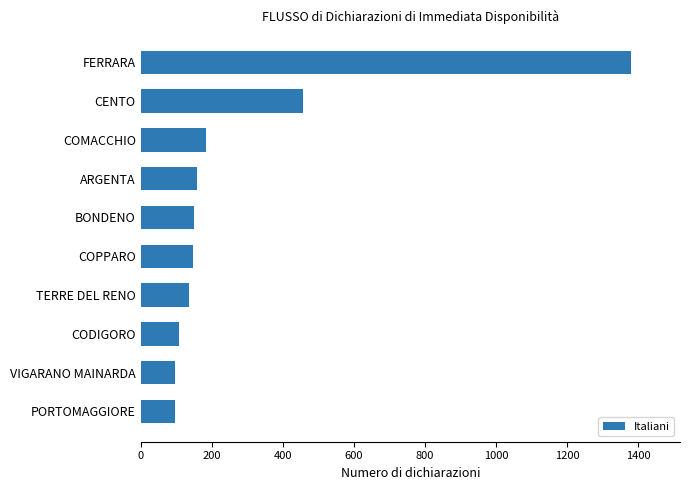

At which label is the value closest to 737?

CENTO